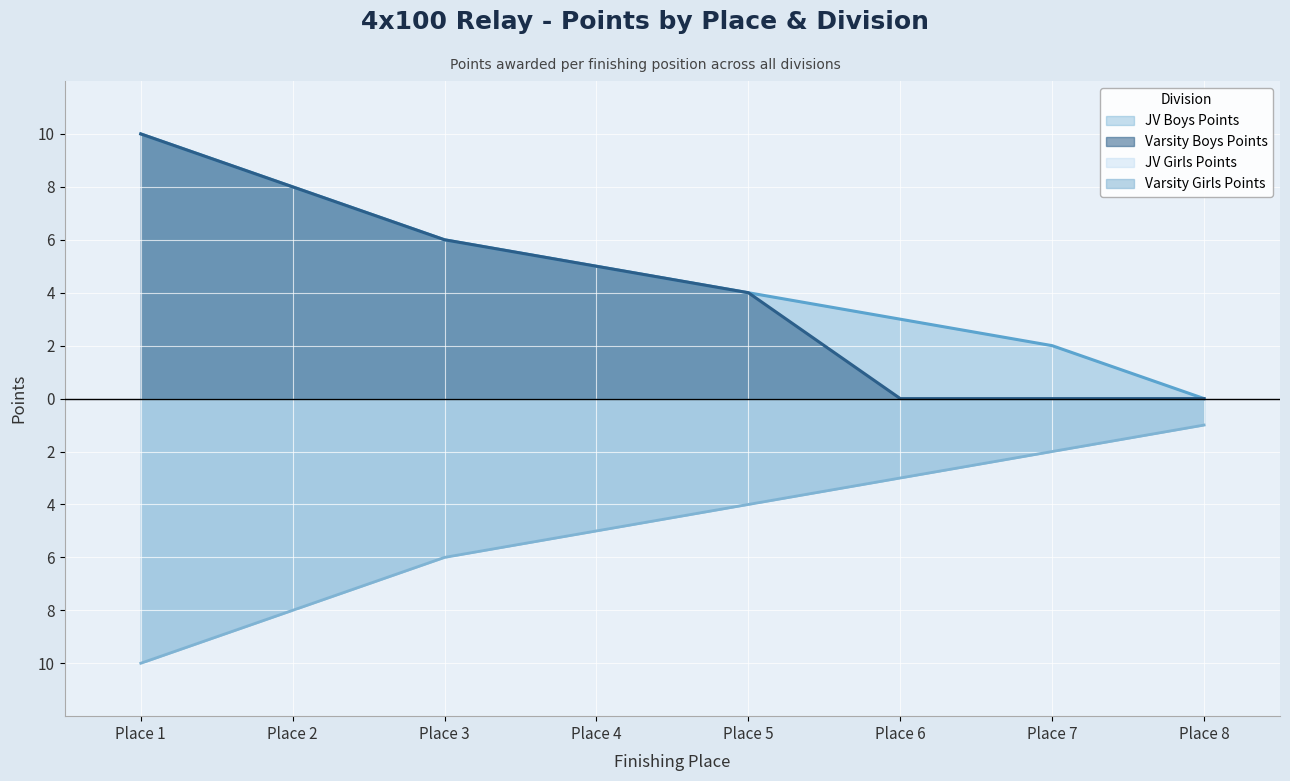

At which category is the sum across all series the highest?

Place 8